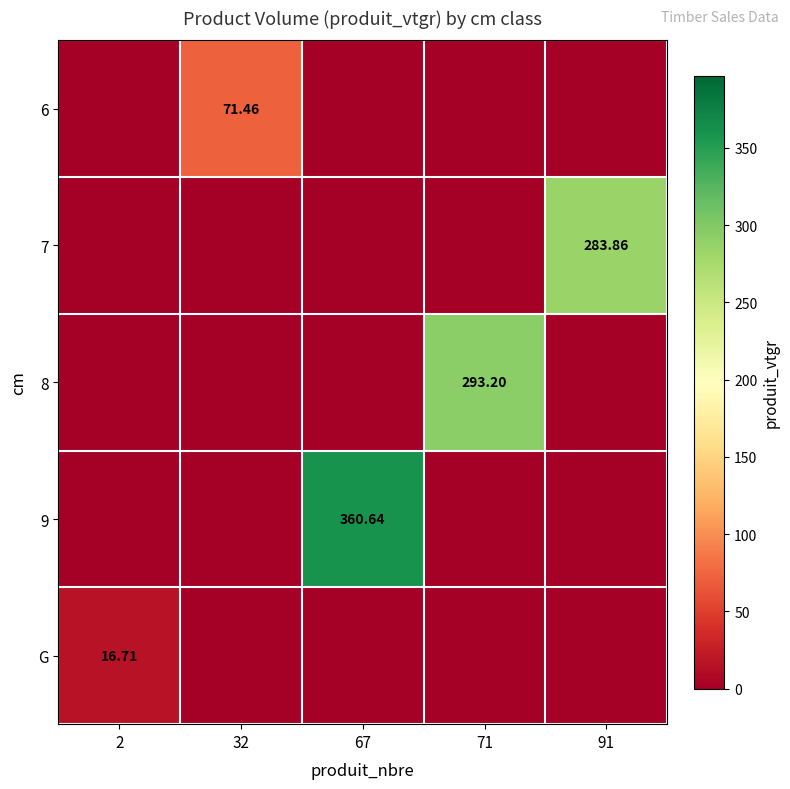

Count the number of categories in the chart.

5